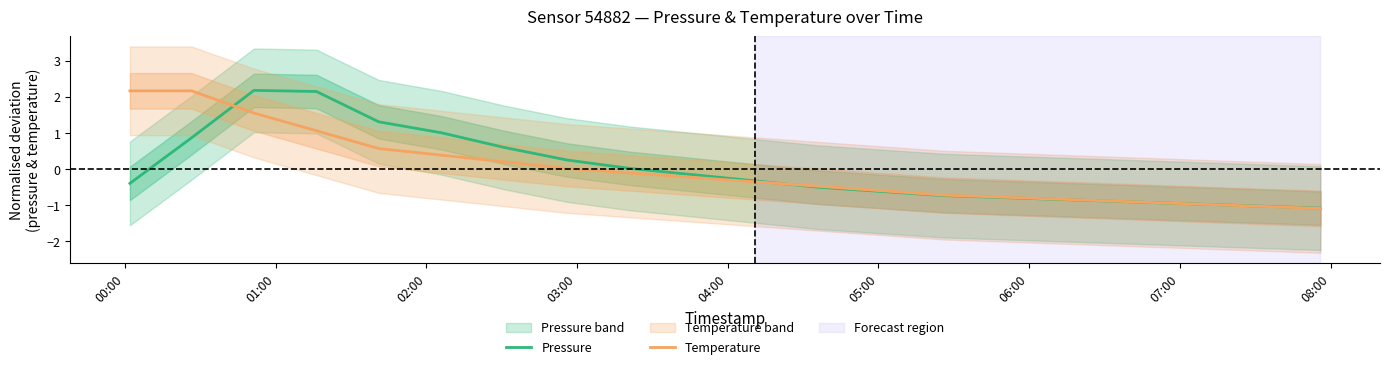

What is the difference between the maximum and minimum values in the Temperature series?

3.3